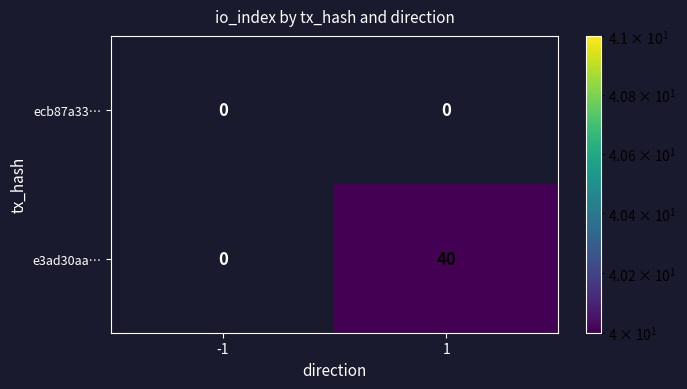

Between -1 and 1, which series saw the biggest shift?

e3ad30aa…